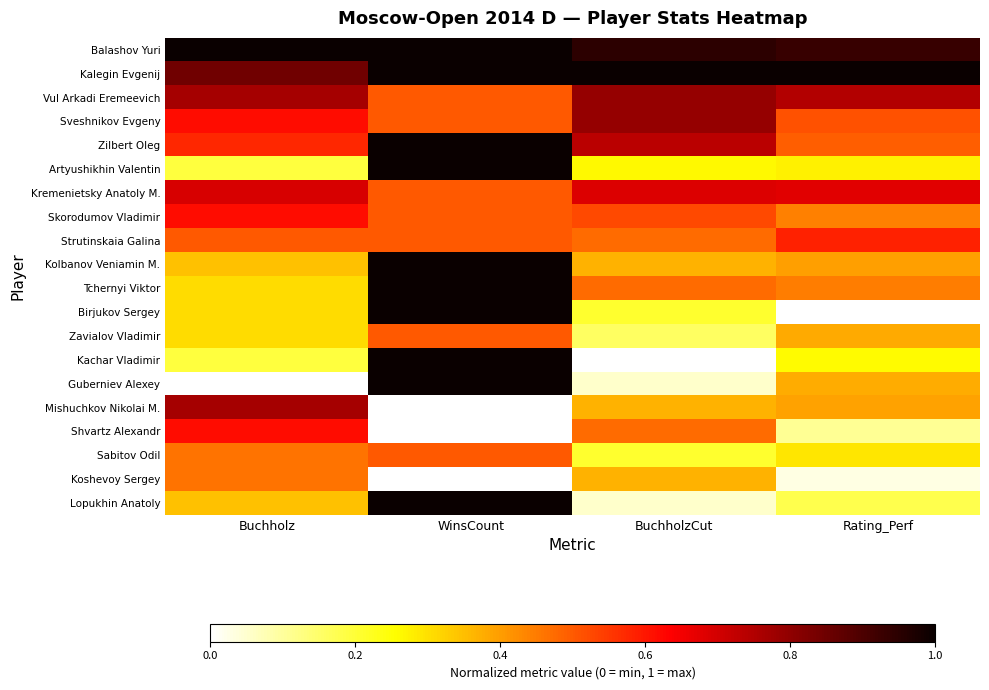

Which has a higher value, Rating_Perf or BuchholzCut?

BuchholzCut